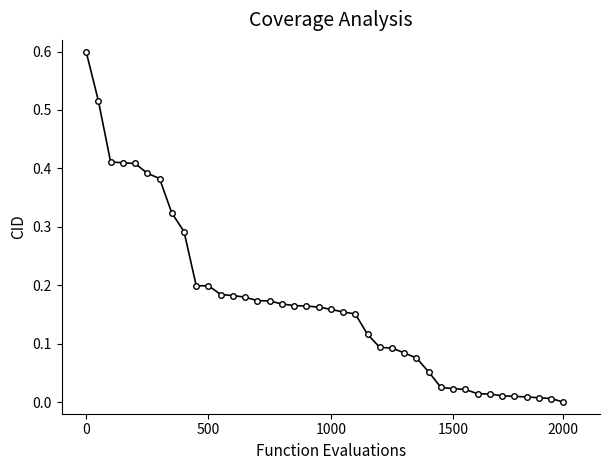

What is the maximum value shown in the chart?

0.6